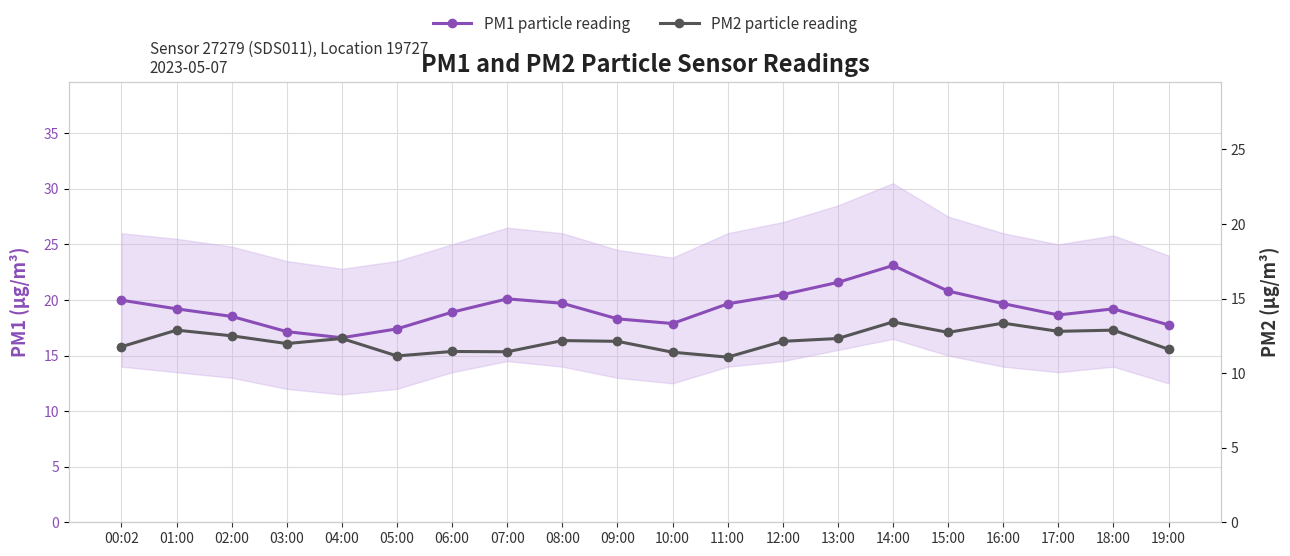

What is the sum of the PM2 particle reading values at 13:00 and 15:00?

25.1